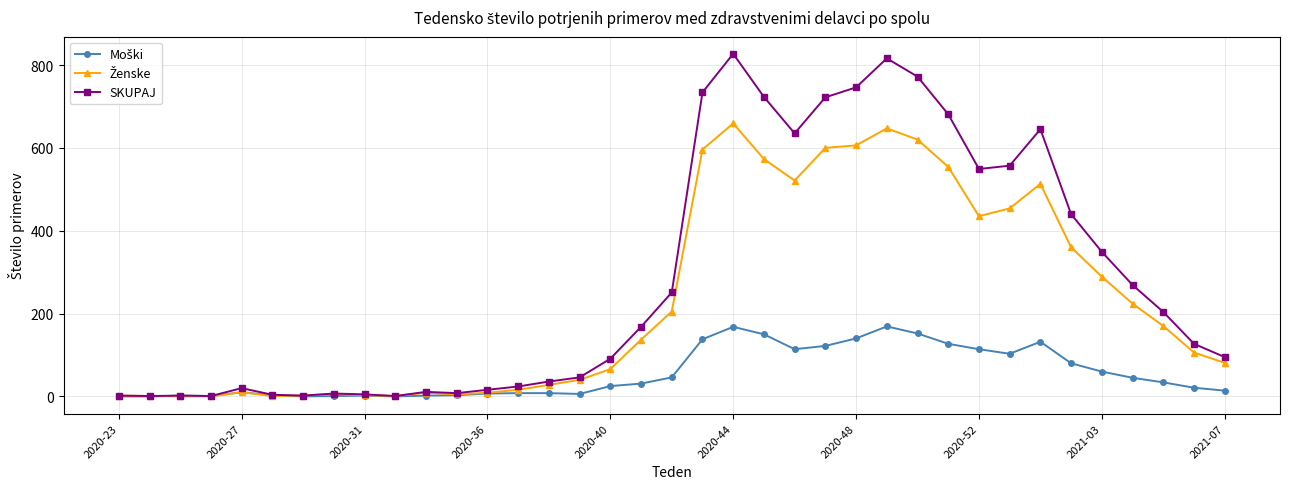

Which series has the widest spread of values?

SKUPAJ